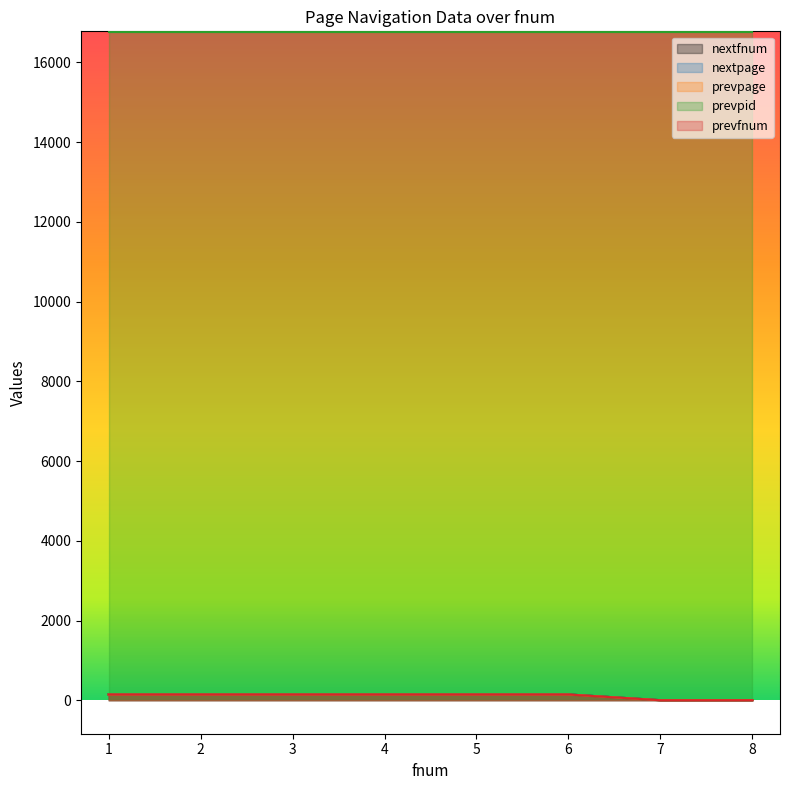

The nextfnum series shows 146 at 3. True or false?

True